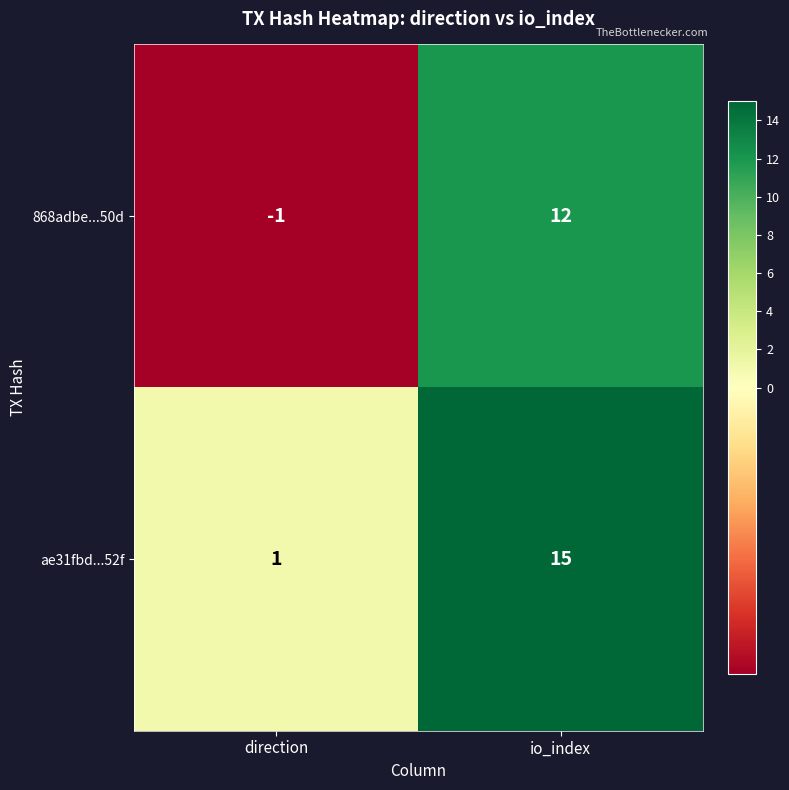

At which category is the sum across all series the highest?

io_index